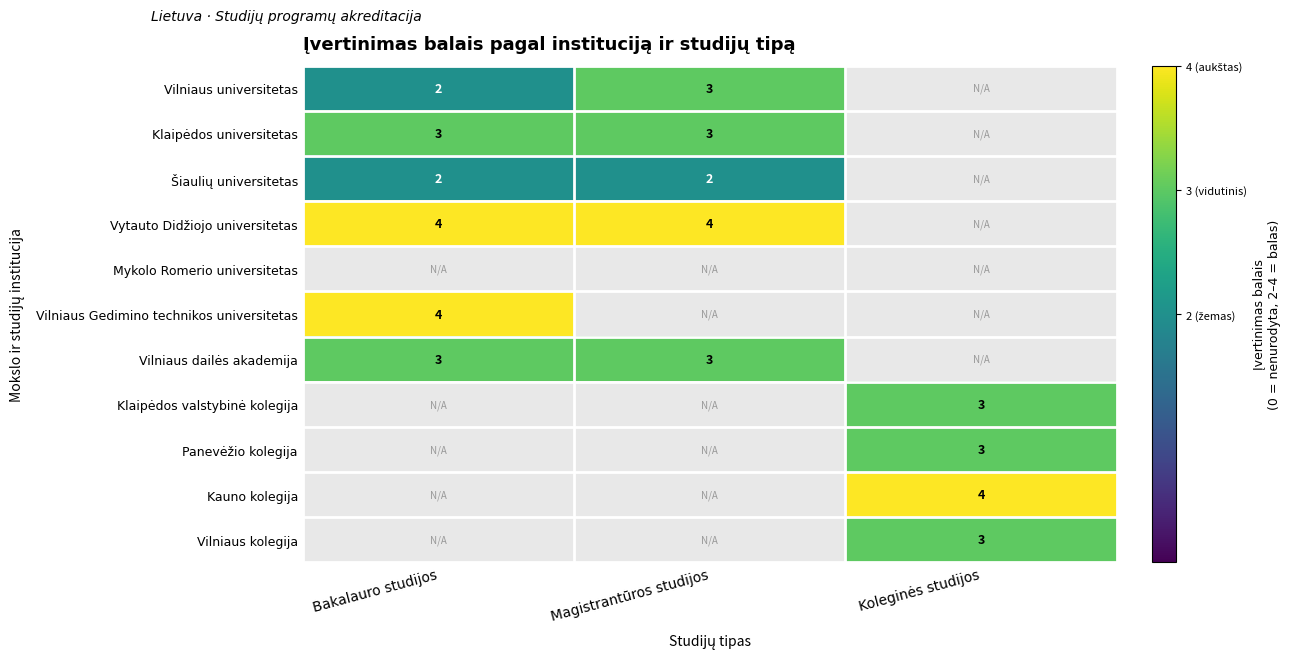

The Vilniaus universitetas series shows 3 at Magistrantūros studijos. True or false?

True